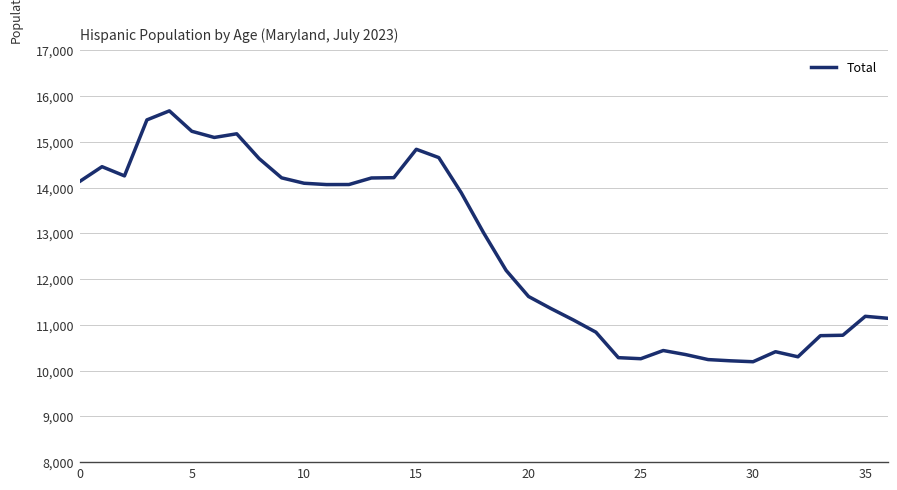

What is the minimum value shown in the chart?

10195